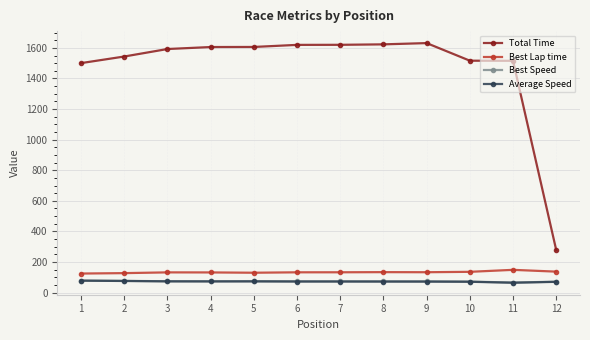

True or false: Best Lap time and Total Time intersect in this chart.

False